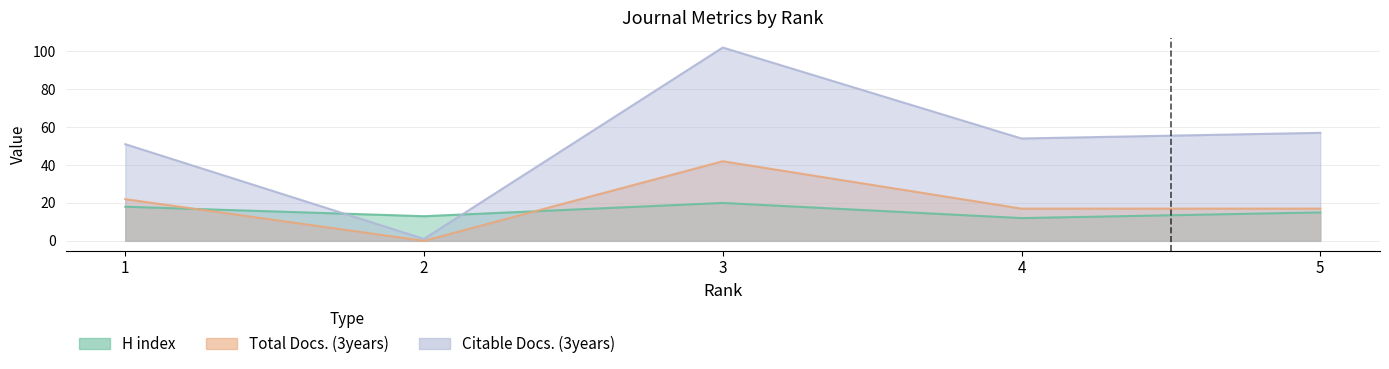

True or false: Total Docs. (3years) and Citable Docs. (3years) cross at least once.

False